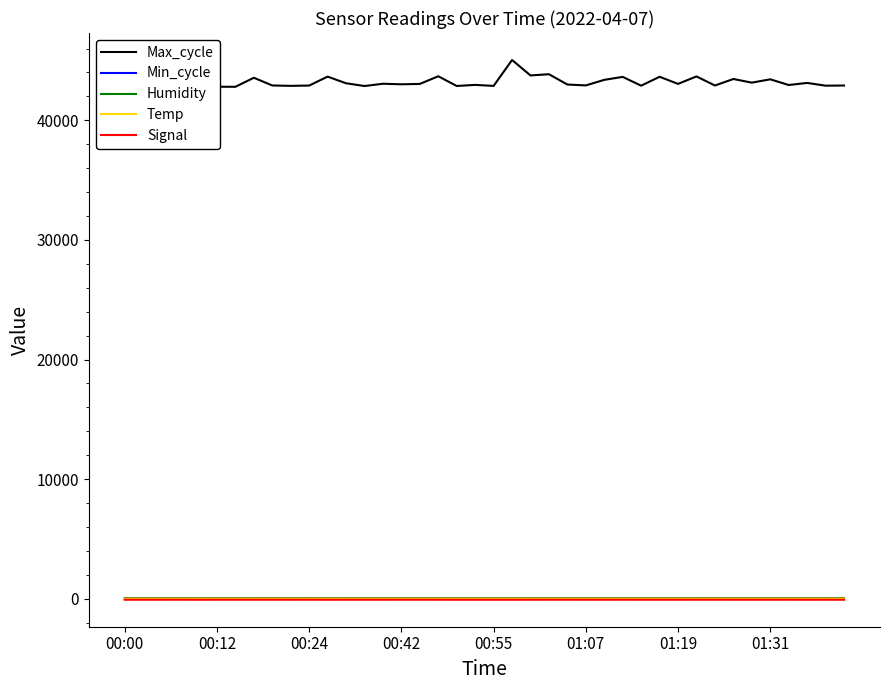

Which series has the widest spread of values?

Max_cycle